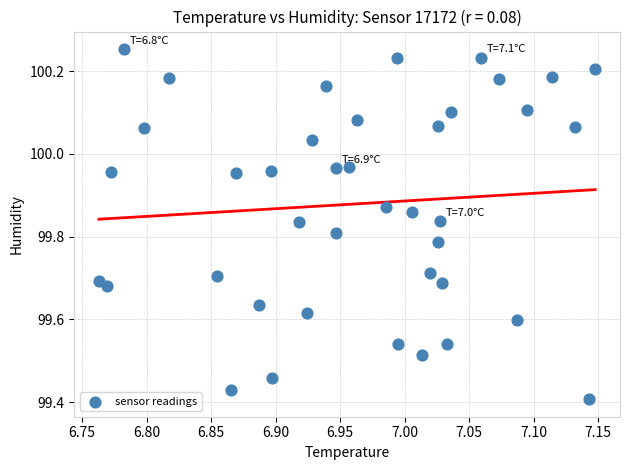

What is the range of Y values (max minus min)?

0.8